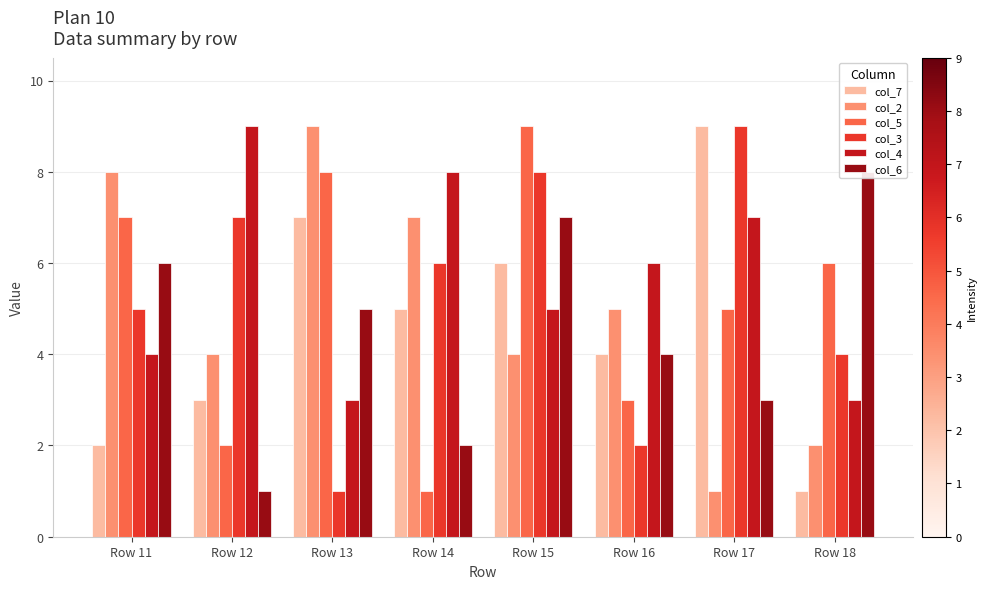

What is the total value across all series at Row 15?

39